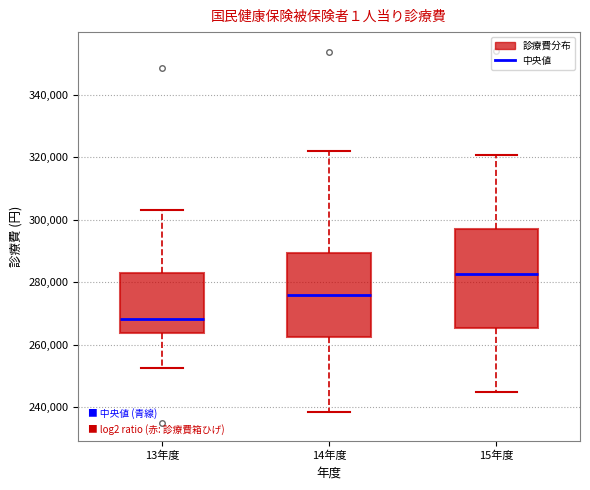

Where does the median line of the box for 15年度 sit on the y-axis? The values are not printed on the chart, so give them approximately, as read against the axis.

282000